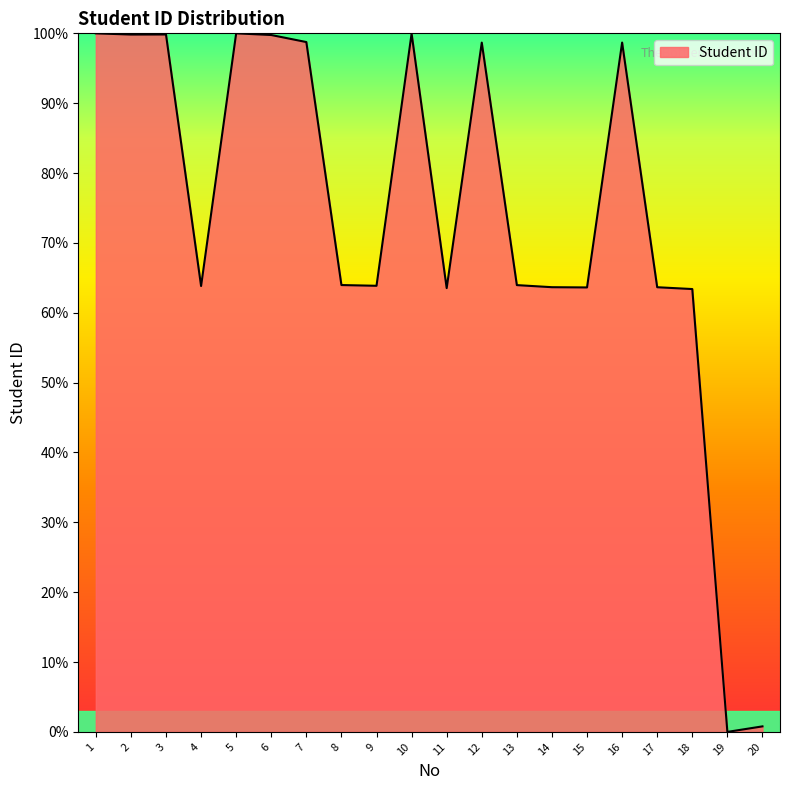

What is the difference between the maximum and second lowest values?

99.2